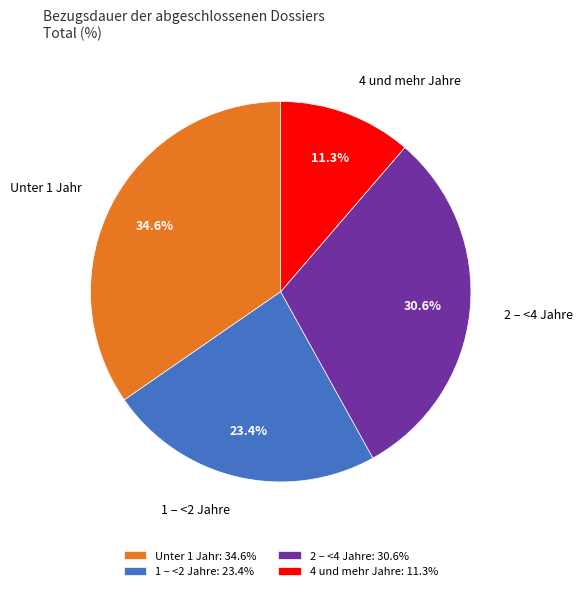

Count the number of slices in the pie.

4